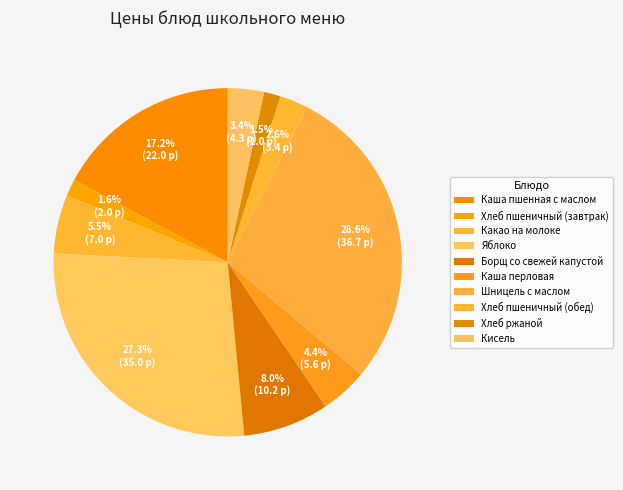

The Кисель slice represents 18% of the pie. True or false?

False